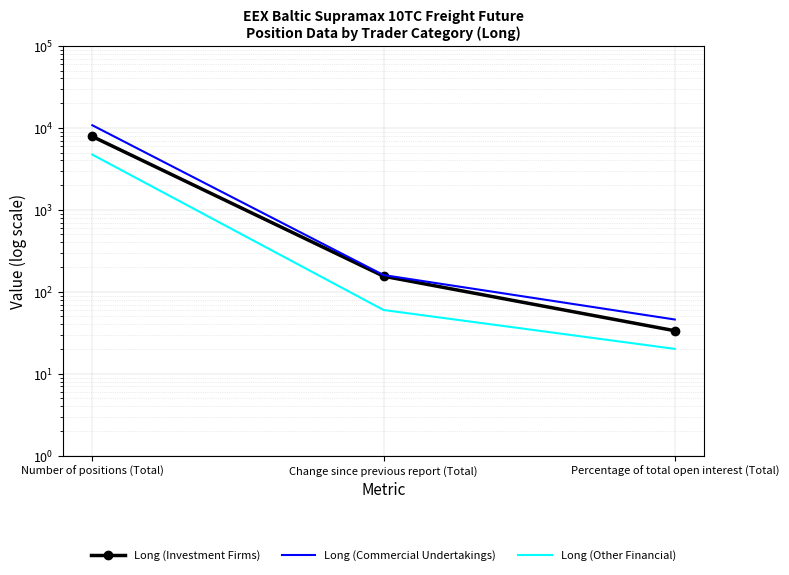

What is the value of the Long (Other Financial) point at the 1st from the left?

4715.0